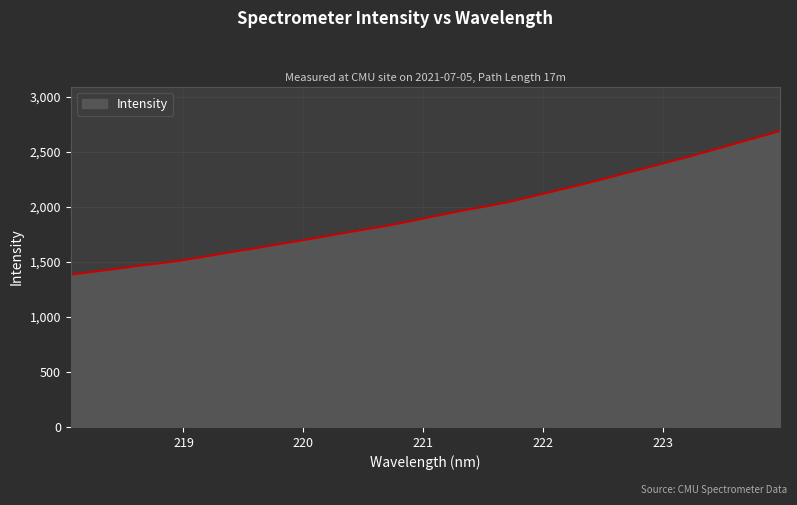

What is the difference between the maximum and minimum values?

1306.1